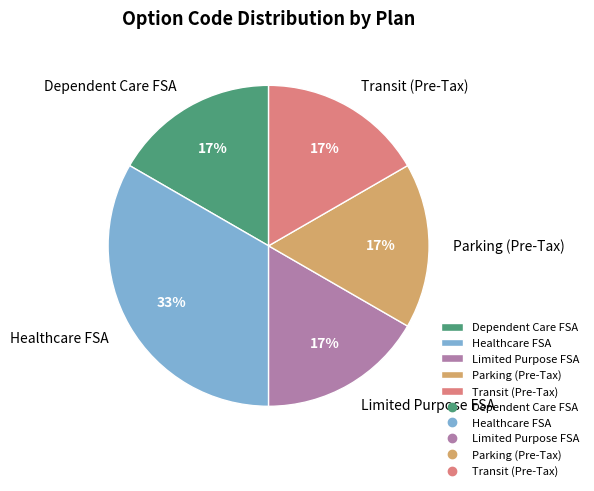

Approximately how many times larger is the value at Dependent Care FSA compared to Transit (Pre-Tax)?

1.0